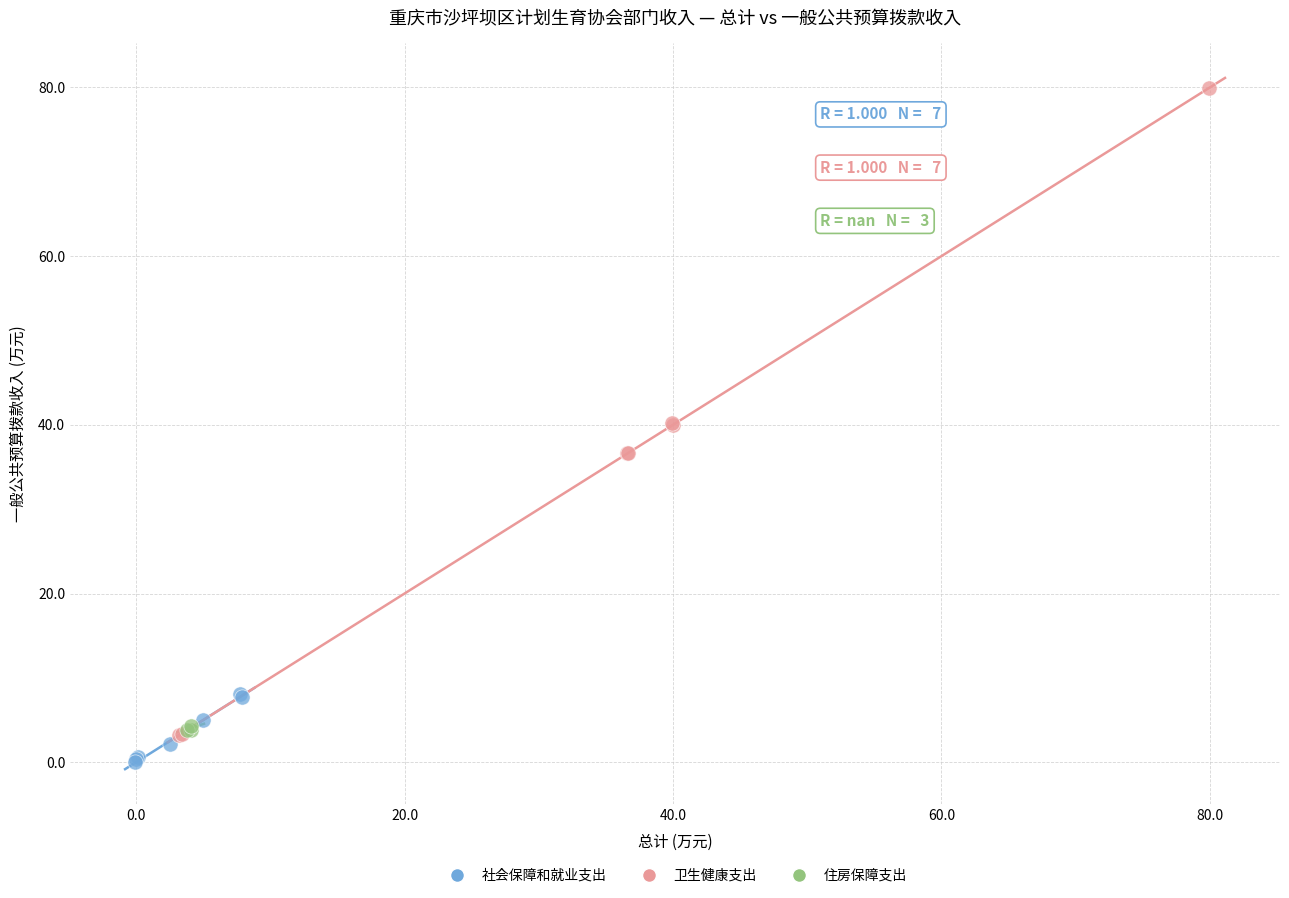

Which series has the largest Y range (max minus min)?

卫生健康支出